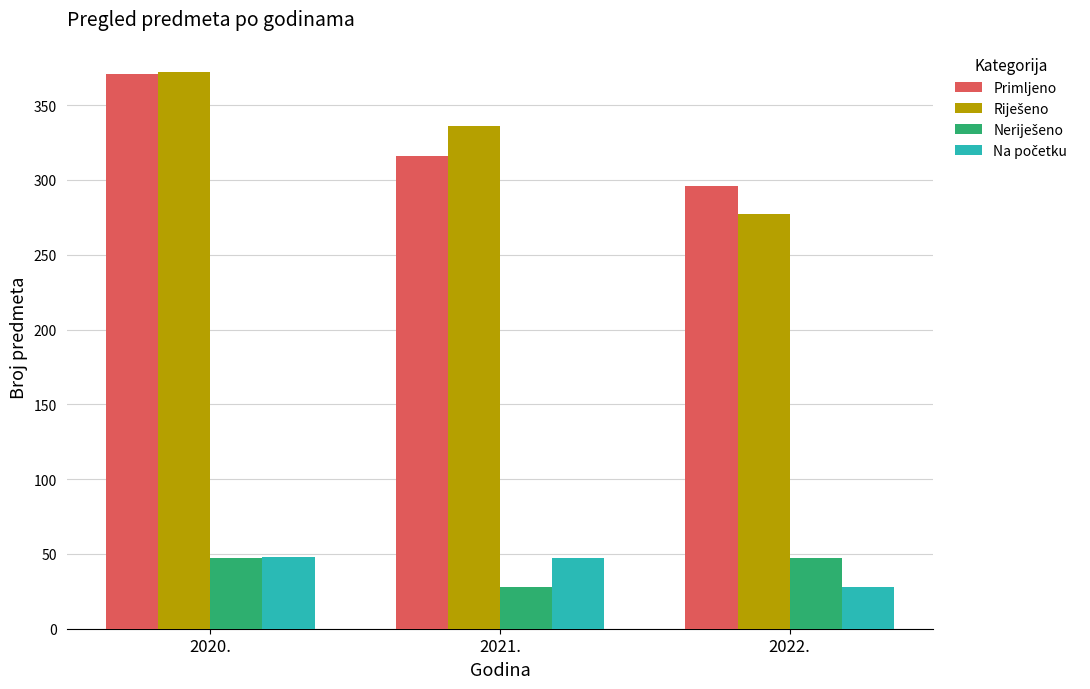

Which category has the highest value across all series?

2020.